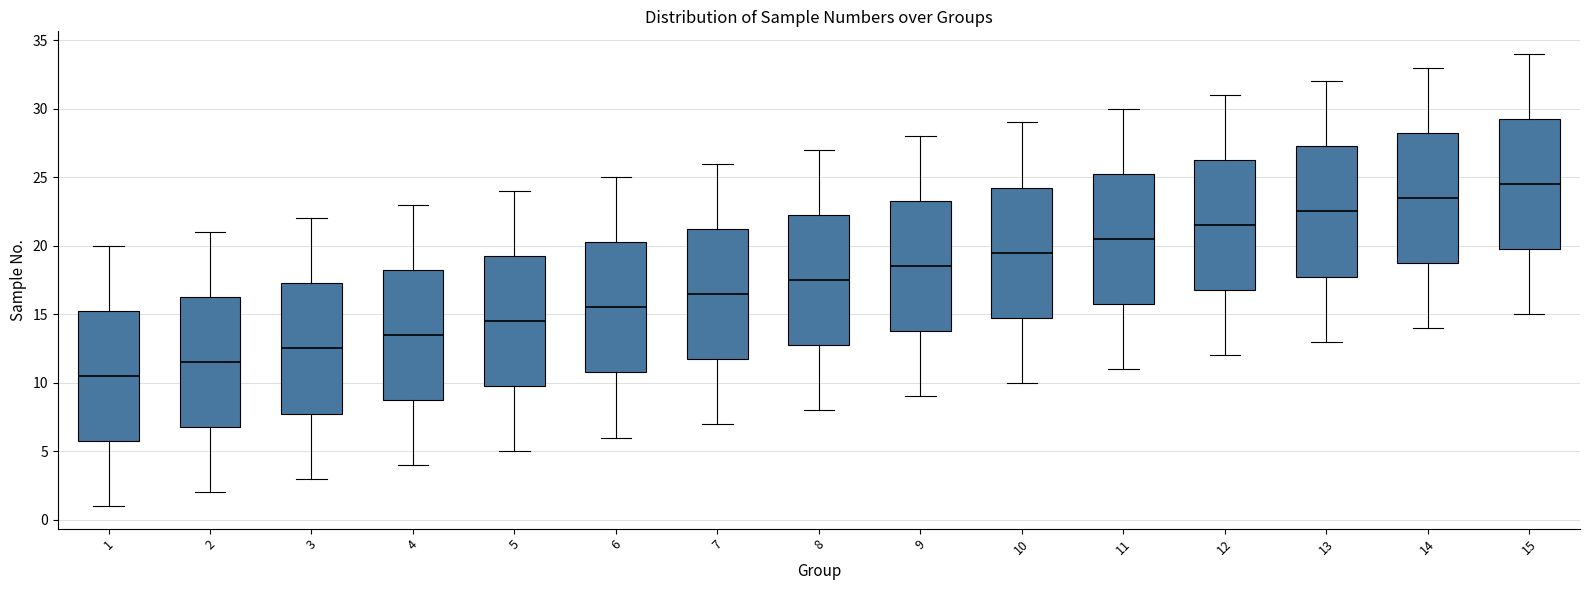

Where does the lower whisker of the box at x = 3 end on the y-axis? The values are not printed on the chart, so give them approximately, as read against the axis.

3.0